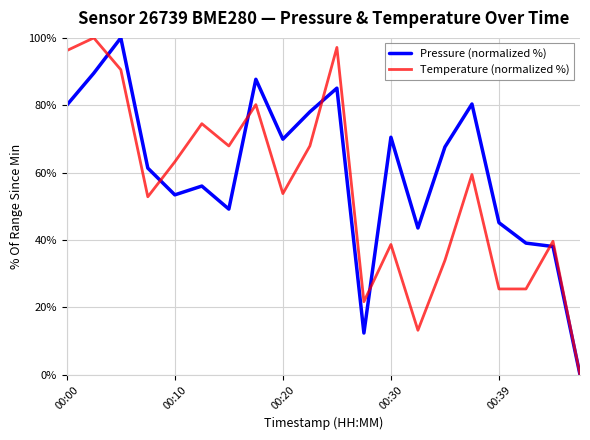

How many lines are shown in the chart?

2